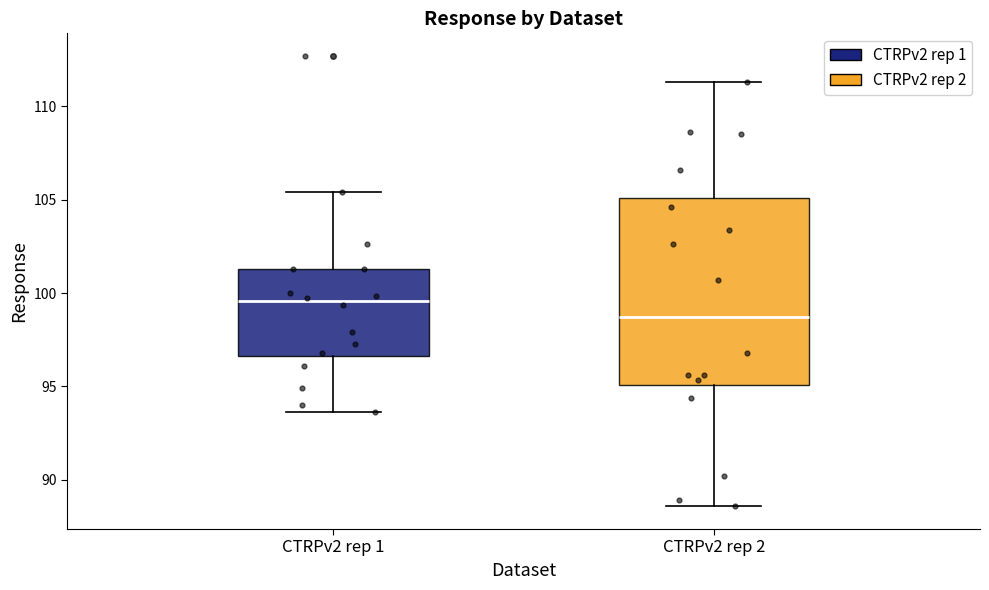

Which box's median line is the lowest?

CTRPv2 rep 2